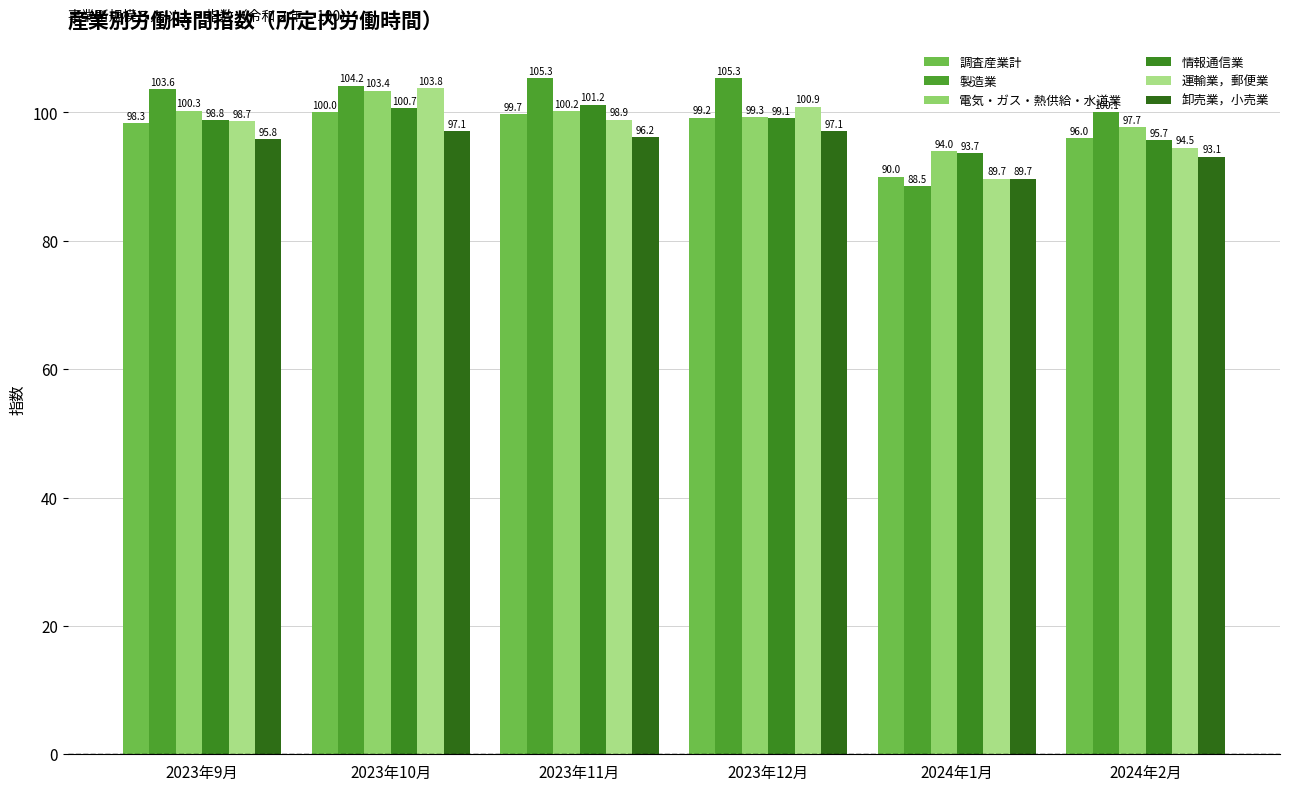

At 2023年11月, list the series in order from largest to smallest.

製造業, 情報通信業, 電気・ガス・熱供給・水道業, 調査産業計, 運輸業，郵便業, 卸売業，小売業